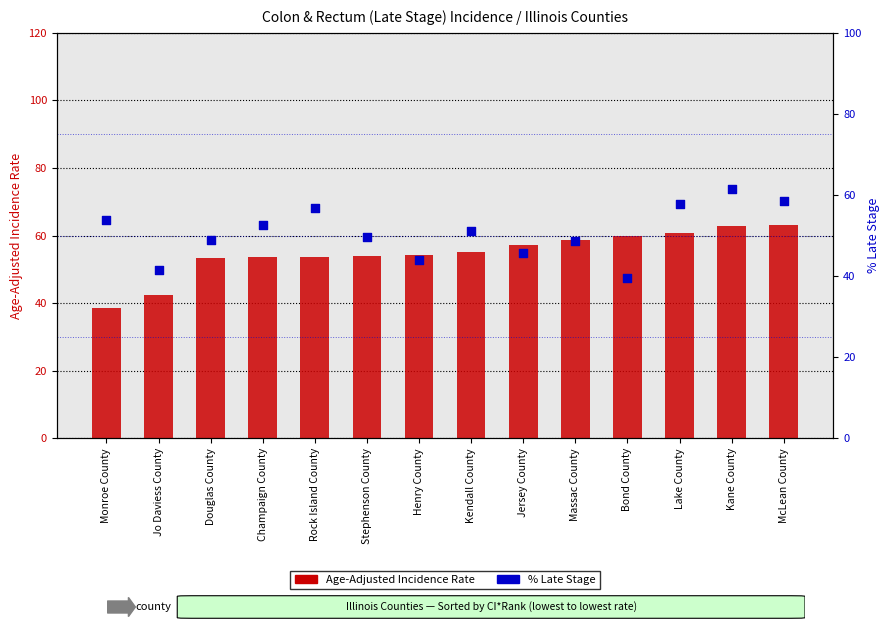

Which series has the widest spread of Y values?

Age-Adjusted Incidence Rate